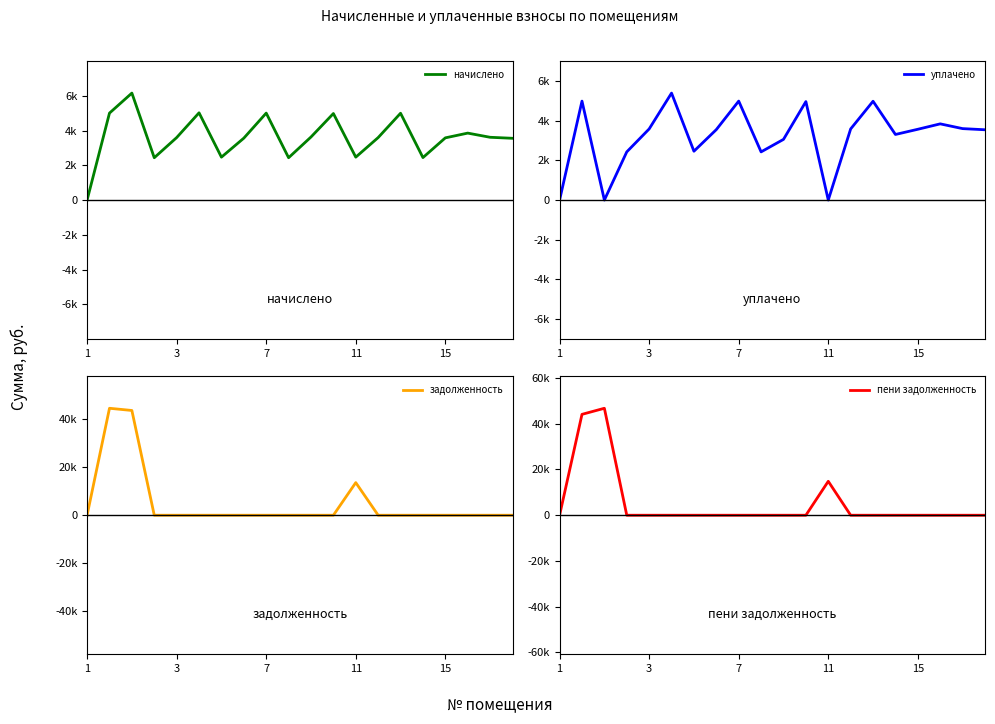

Rank the series at 19 from lowest to highest value.

задолженность, пени задолженность, начислено, уплачено